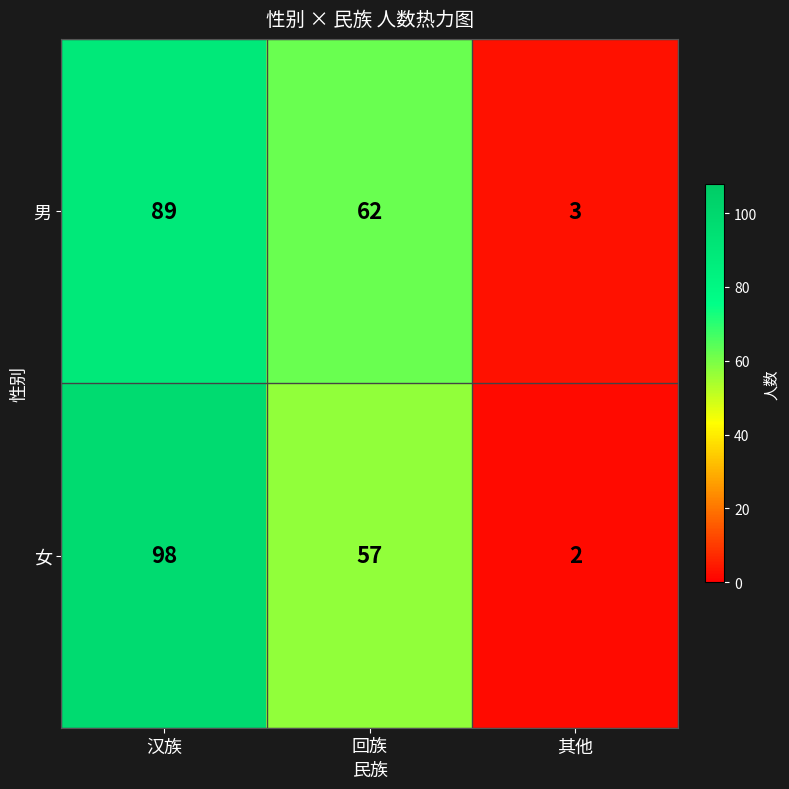

At which category does the chart reach its peak across all series?

汉族